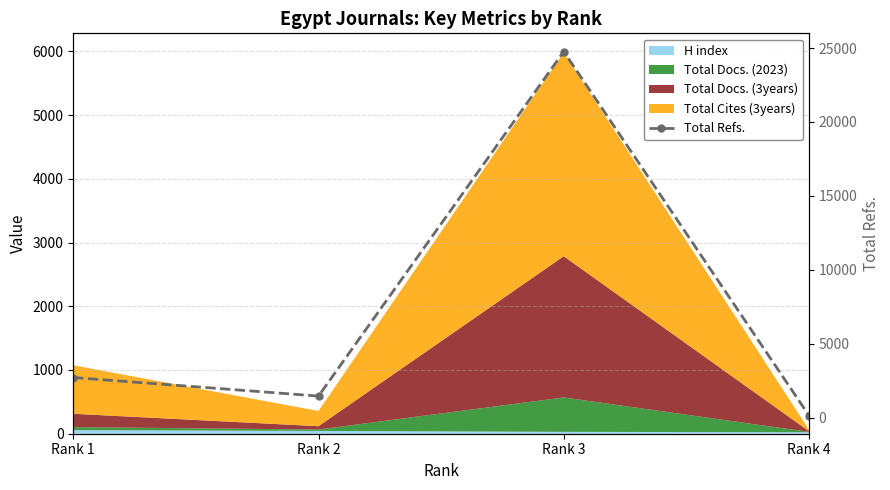

What is the smallest value displayed?

147